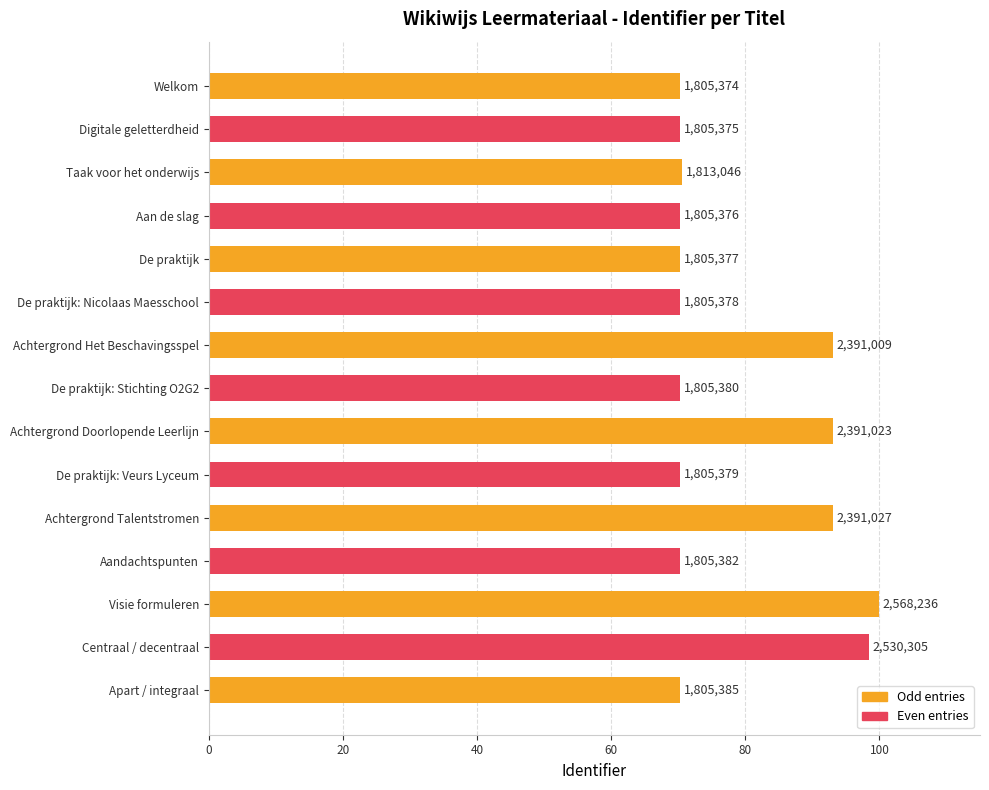

How many bars are there in total?

15